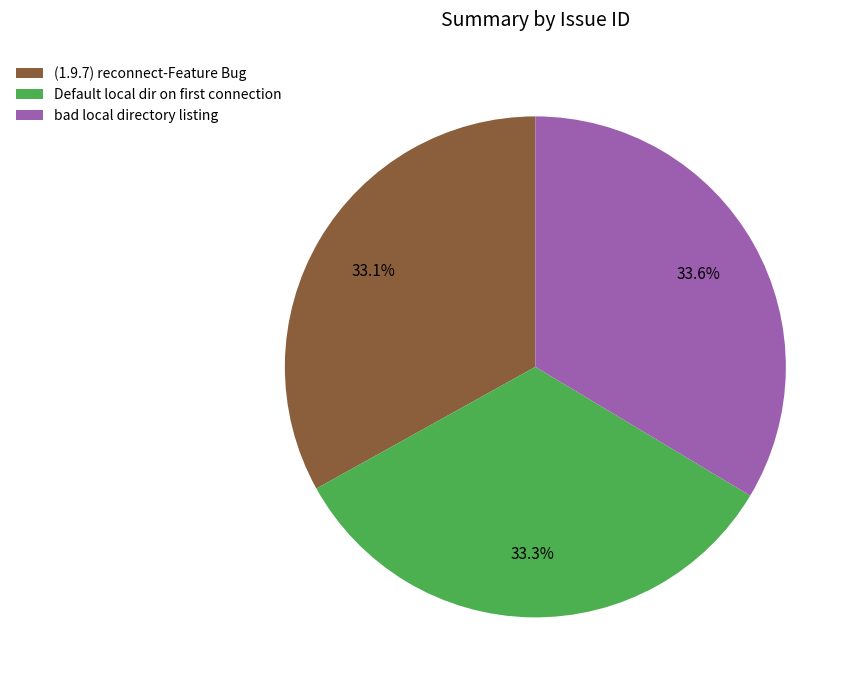

Is there a majority slice in this chart?

No